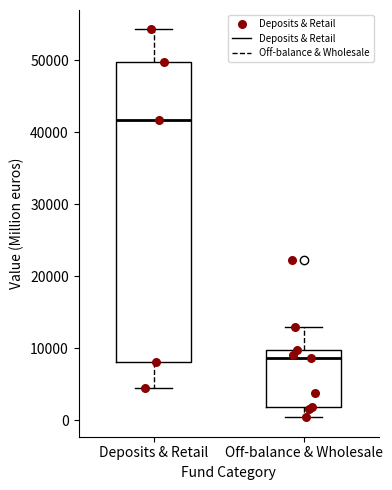

Where is the upper edge of the box for Off-balance & Wholesale on the y-axis? The values are not printed on the chart, so give them approximately, as read against the axis.

10000